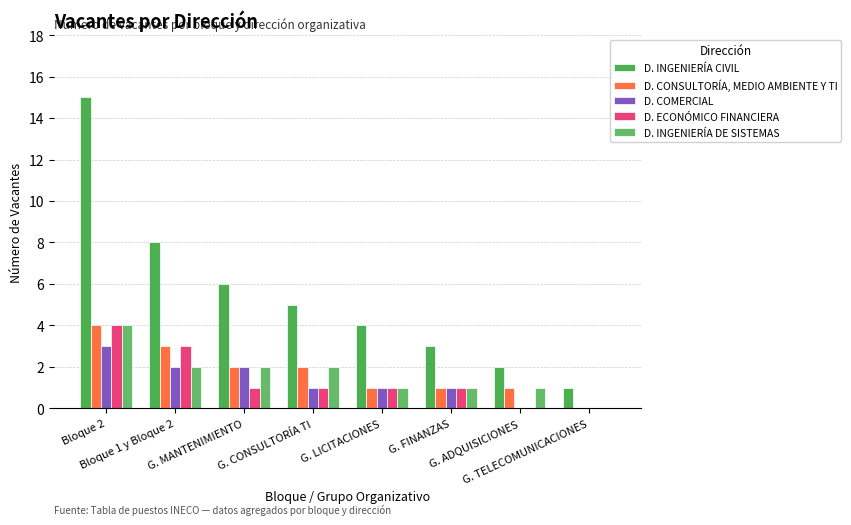

Is the value of D. ECONÓMICO FINANCIERA at G. ADQUISICIONES greater than the value of D. COMERCIAL at G. ADQUISICIONES?

No